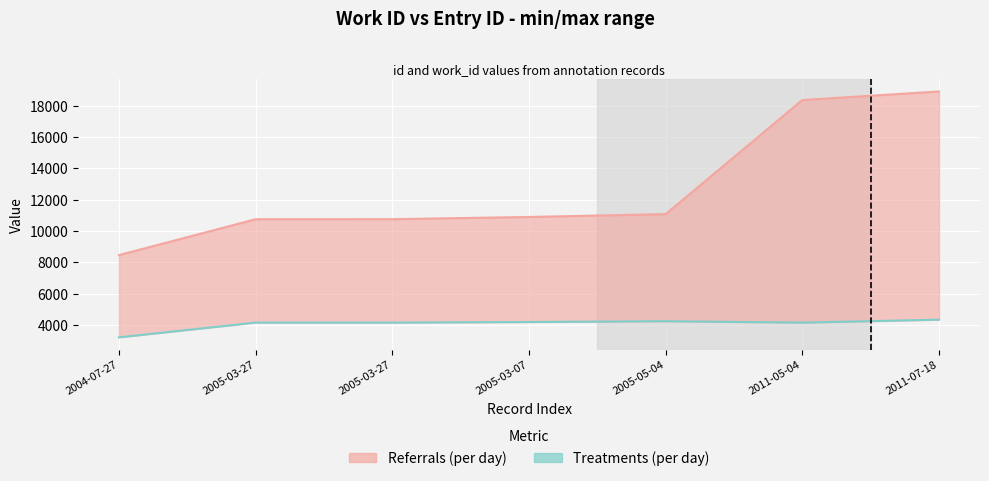

What is the difference between the Referrals (per day) values at 2004-07-27 and 2005-03-27?

2290